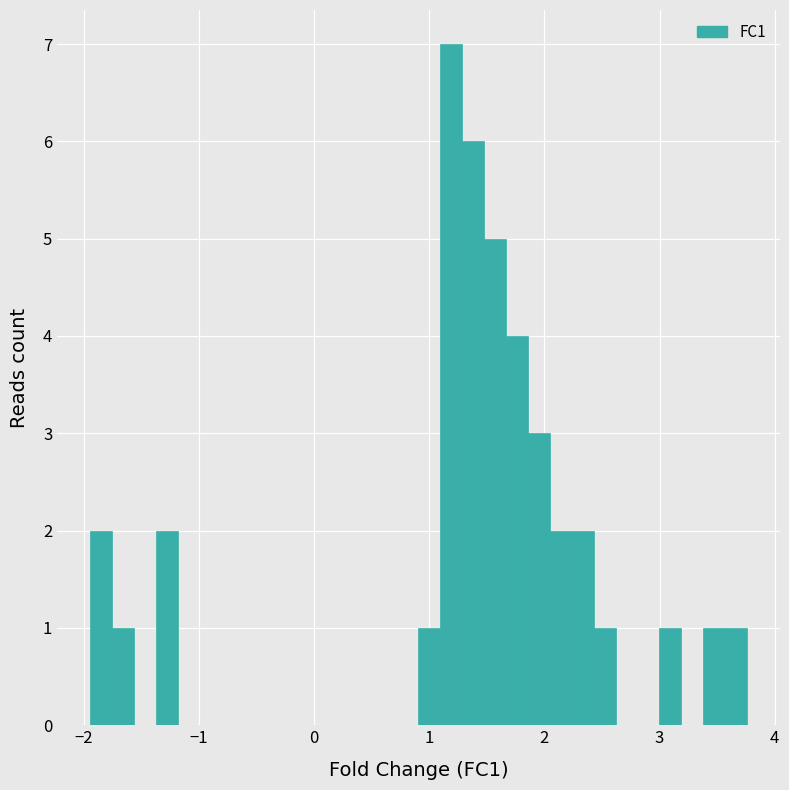

Read against the x-axis, roughly where is the centre of the tallest bar?

1.2